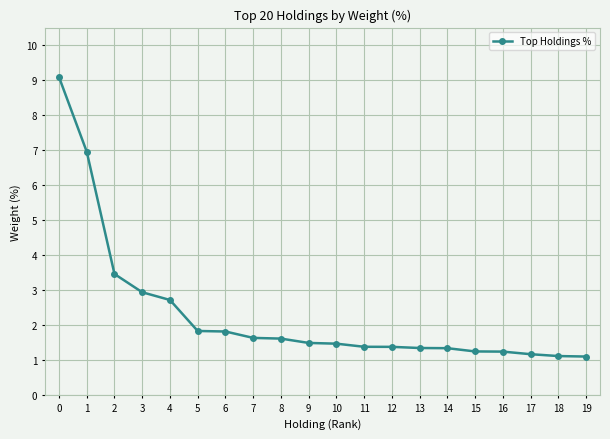

The chart shows a value of 1.1 at 18. True or false?

True